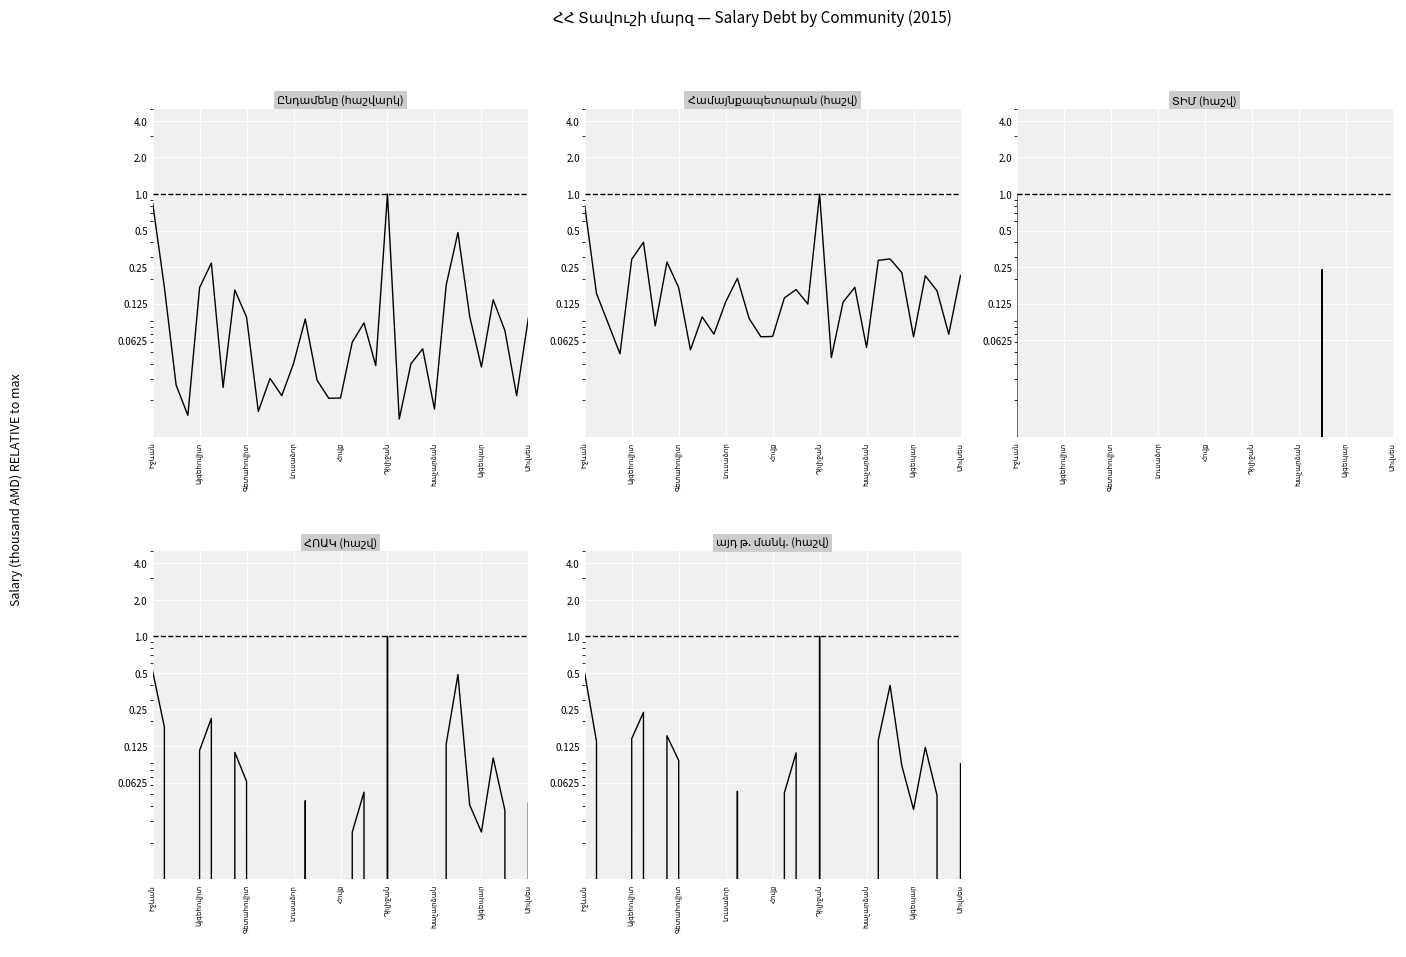

How many lines are shown in the chart?

5